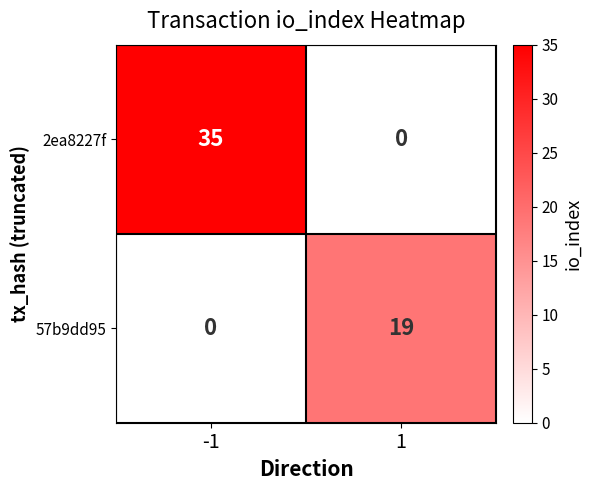

Rank the categories by 57b9dd95 value from lowest to highest.

-1, 1